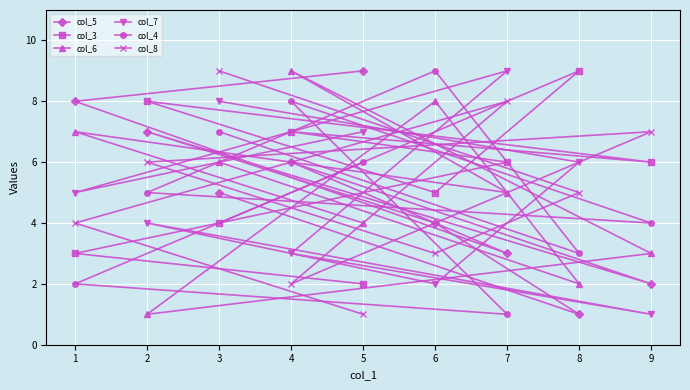

What is the difference between the maximum and minimum values in the col_8 series?

8